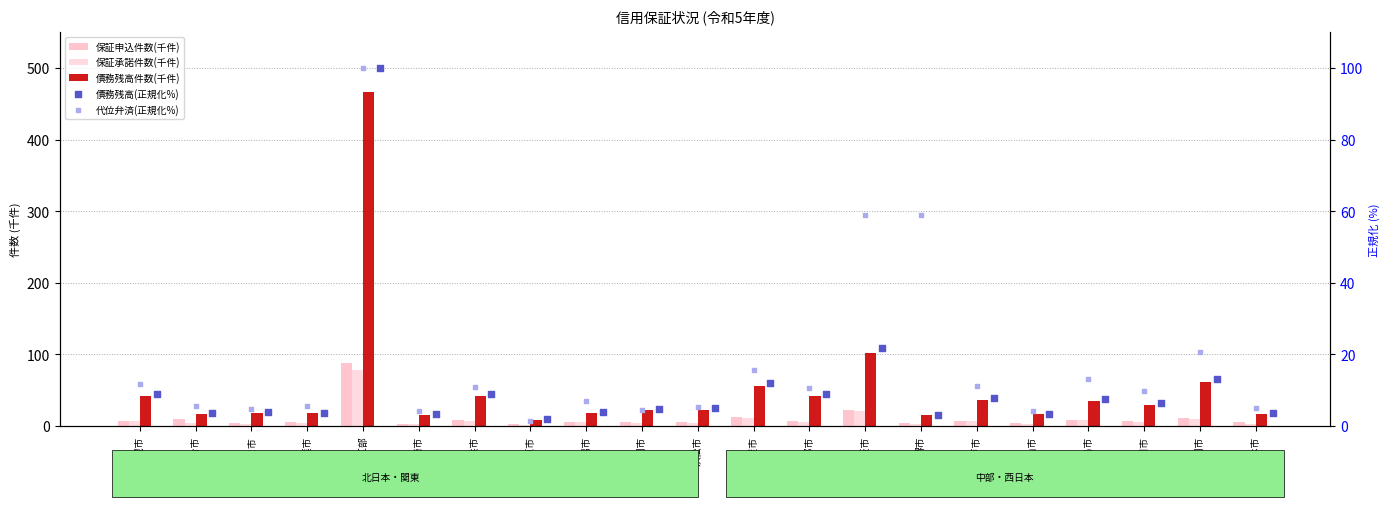

At how many categories does at least one series exceed 254?

1